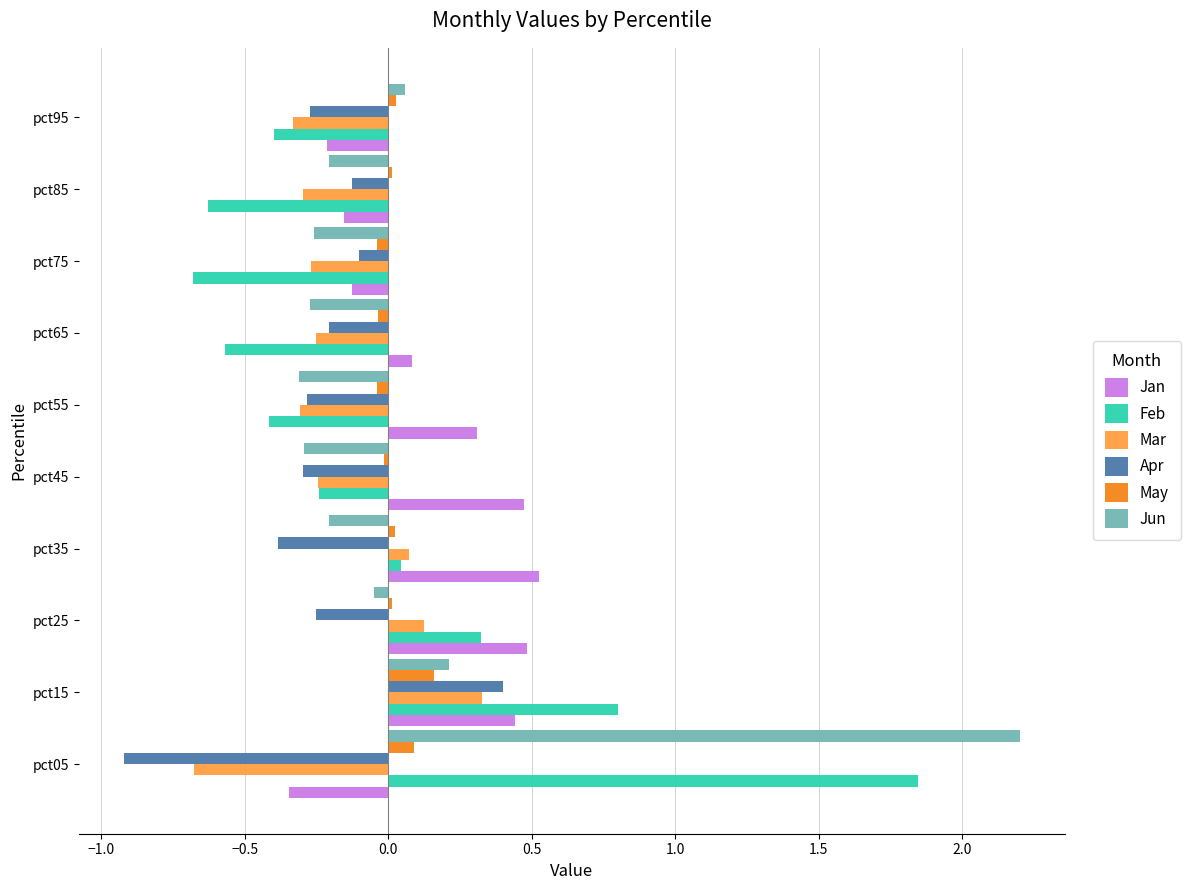

How many values in the Jan series are below 0?

4